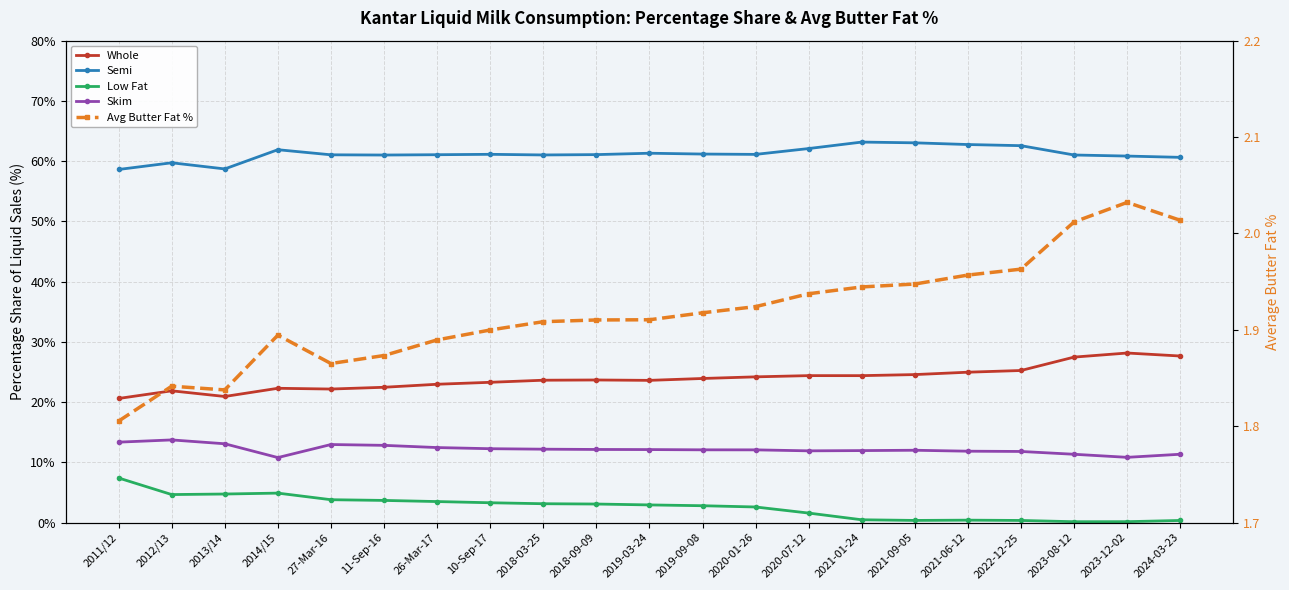

What is the sum of the Semi values at 2024-03-23 and 10-Sep-17?

121.8